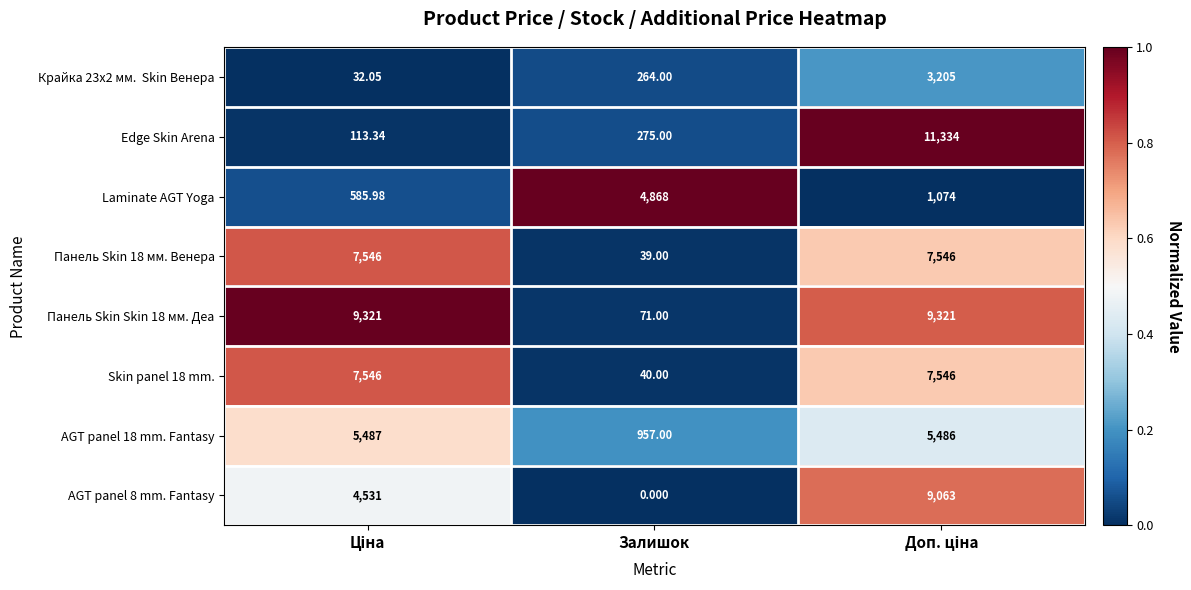

What is the spread (max minus min) of values at Залишок?

4868.0